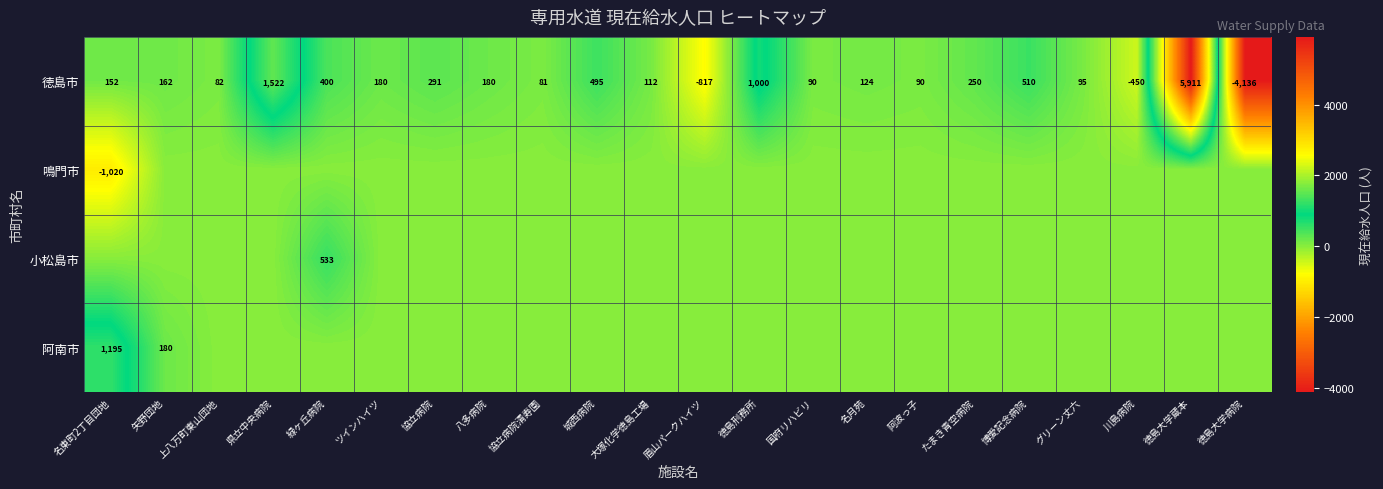

What is the lowest value of the 徳島市 series?

-4136